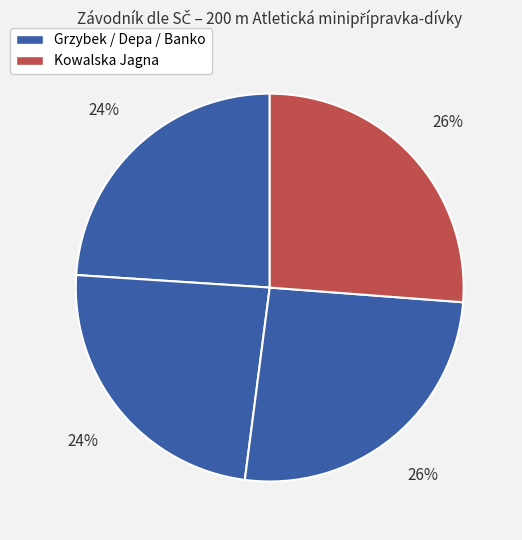

Count the number of slices in the pie.

4